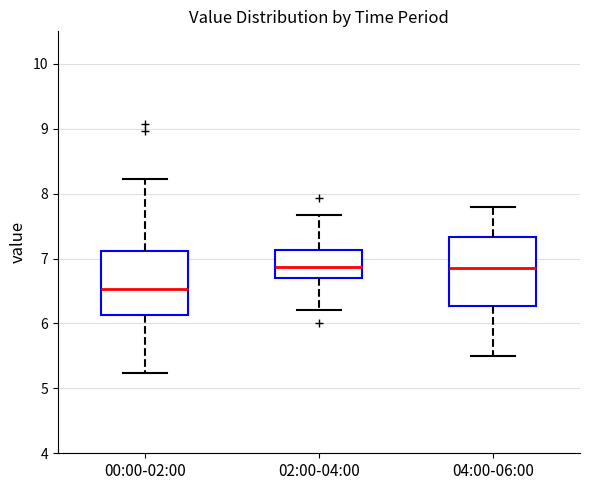

Where is the lower edge of the box for 00:00-02:00 on the y-axis? The values are not printed on the chart, so give them approximately, as read against the axis.

6.1